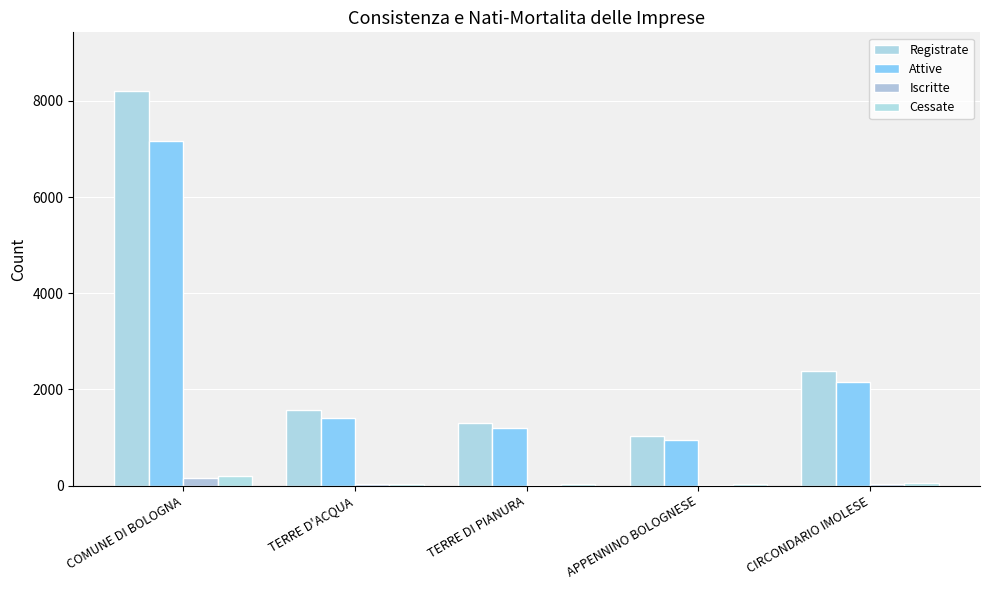

What position from the right is CIRCONDARIO IMOLESE?

1